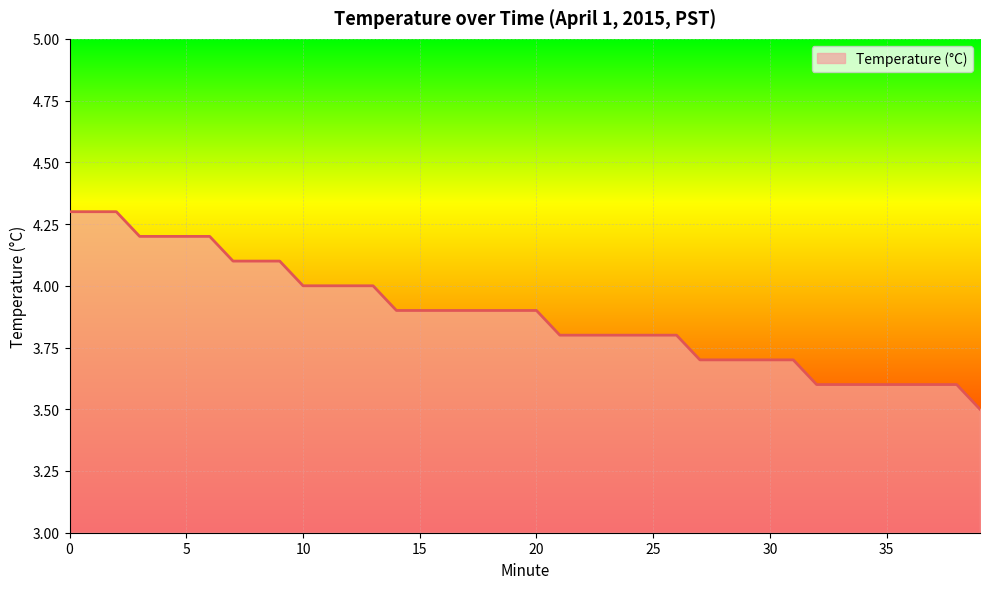

What is the smallest value displayed?

3.5